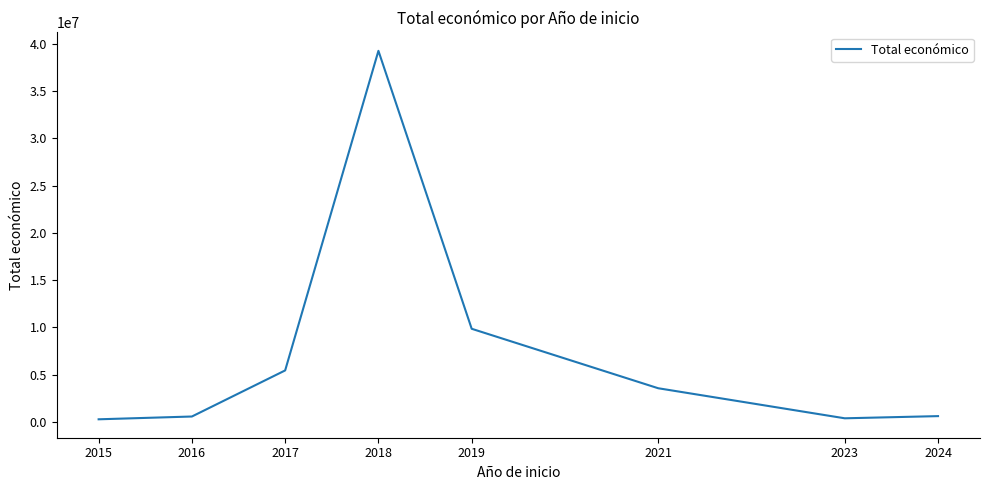

Is it true that the value at 2021 is 3550950?

True